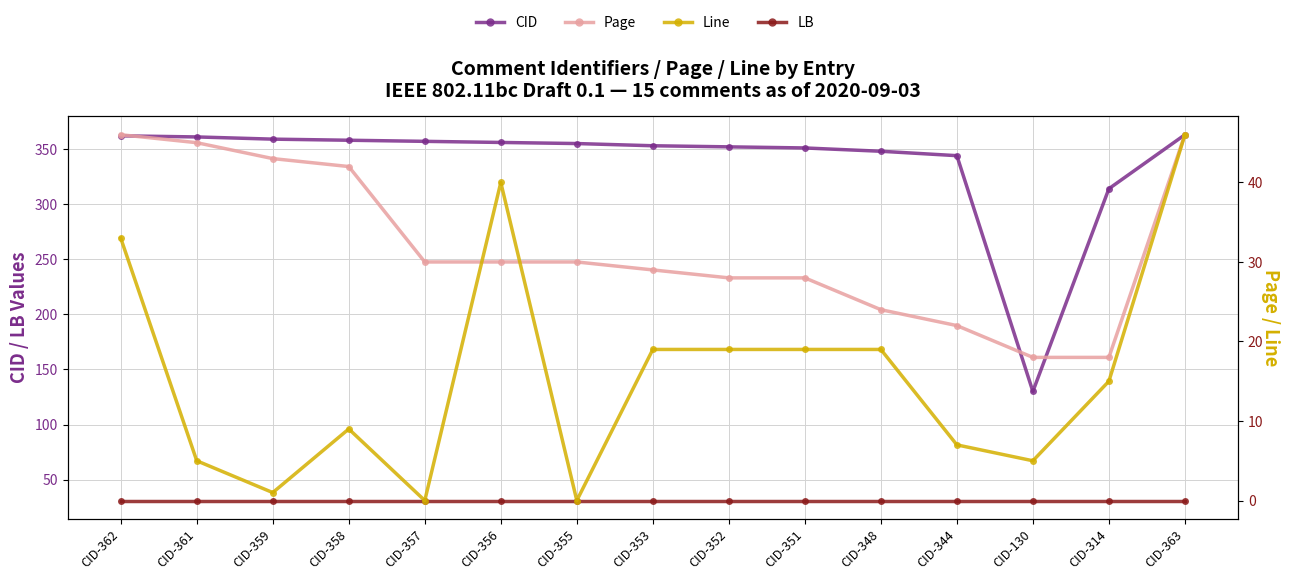

Which series has the largest range (max minus min)?

CID